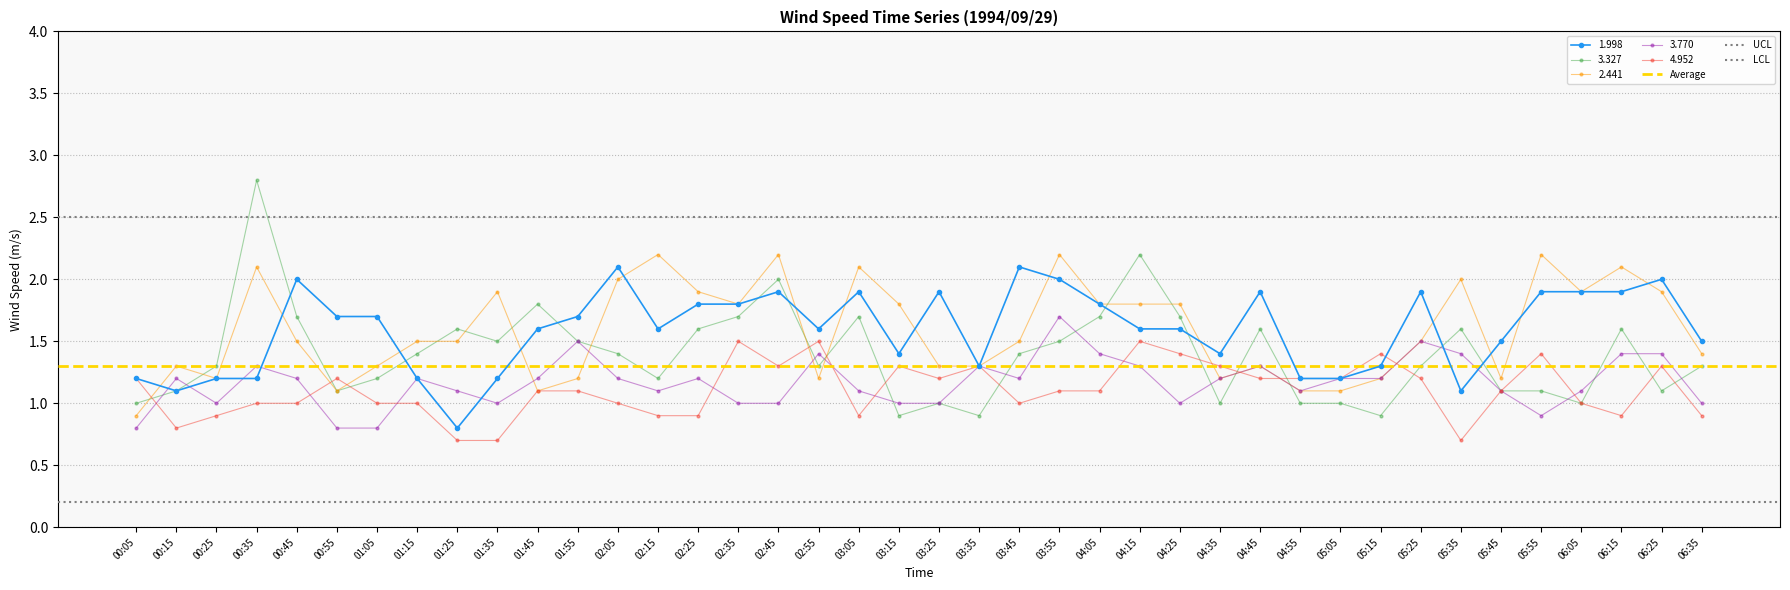

What is the value of the Average point at the 1st from the left?

1.3